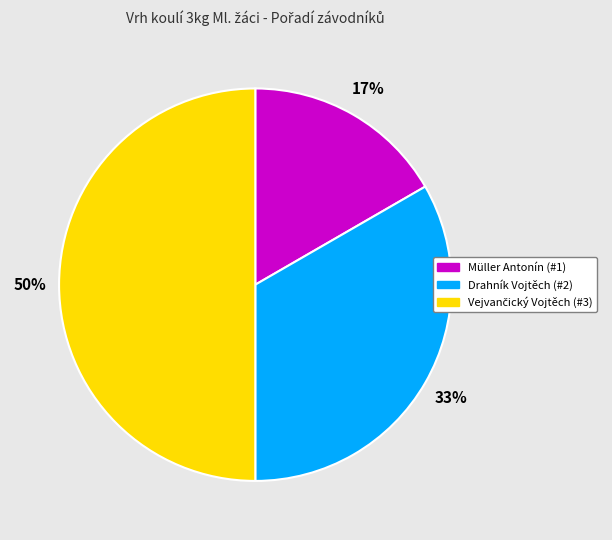

Does Drahník Vojtěch account for over 50% of the chart?

No